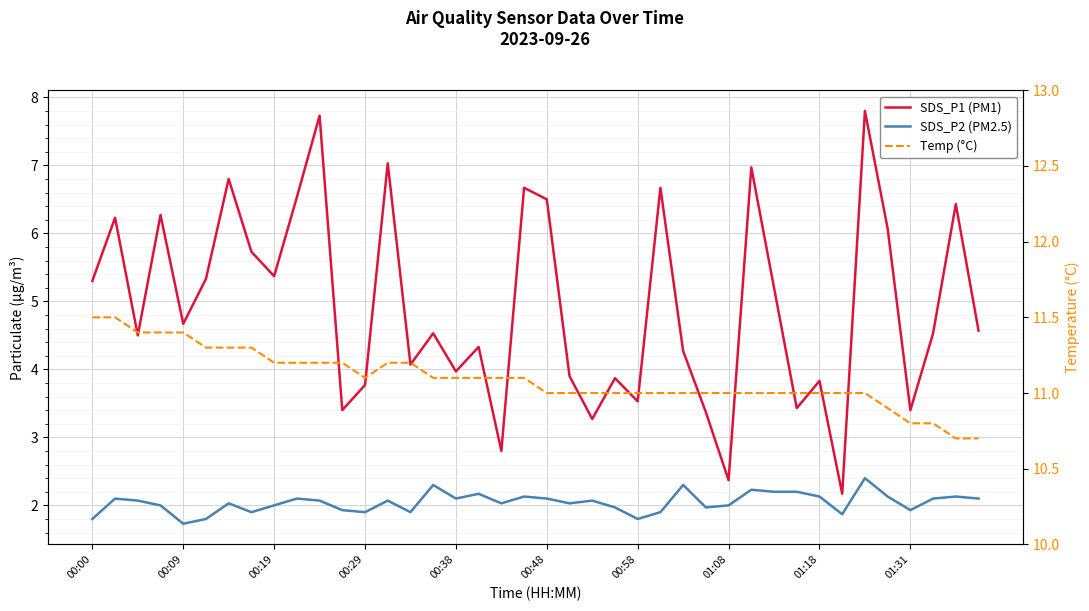

At which label does Temp (°C) first exceed 11?

00:00